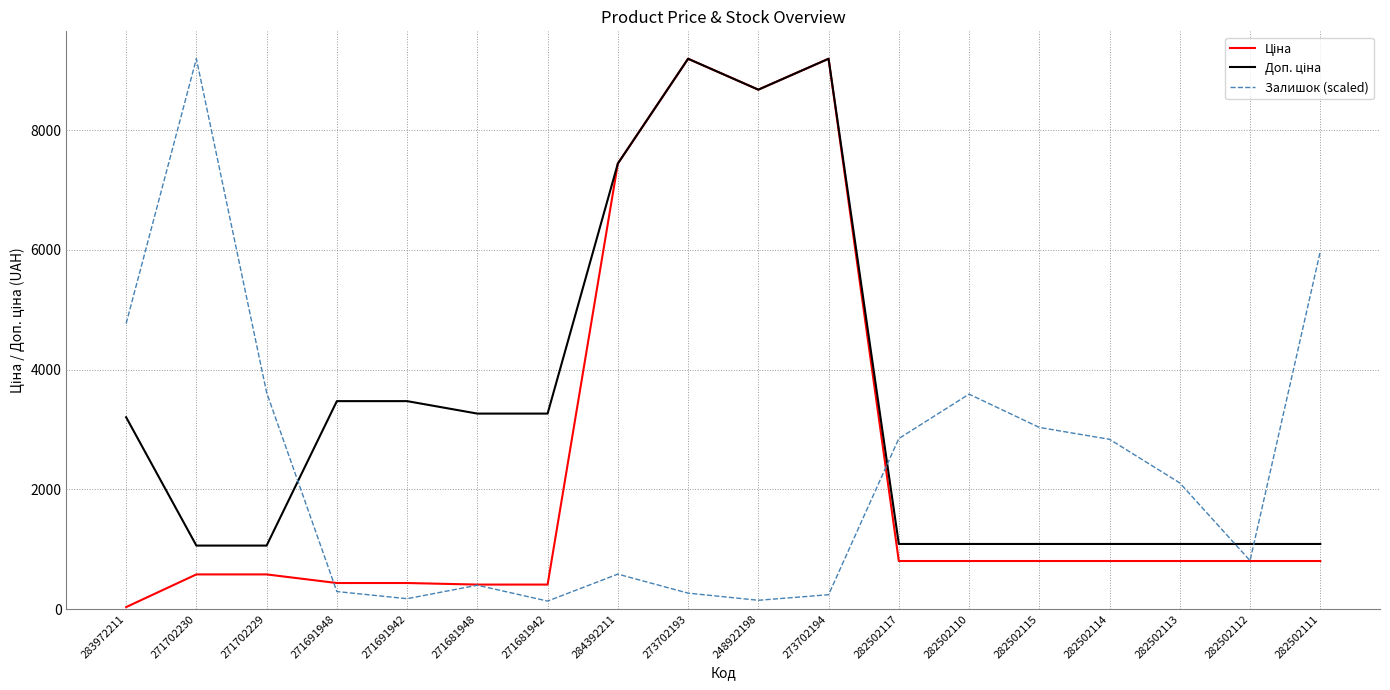

What is the spread (max minus min) of values at 284392211?

6861.6